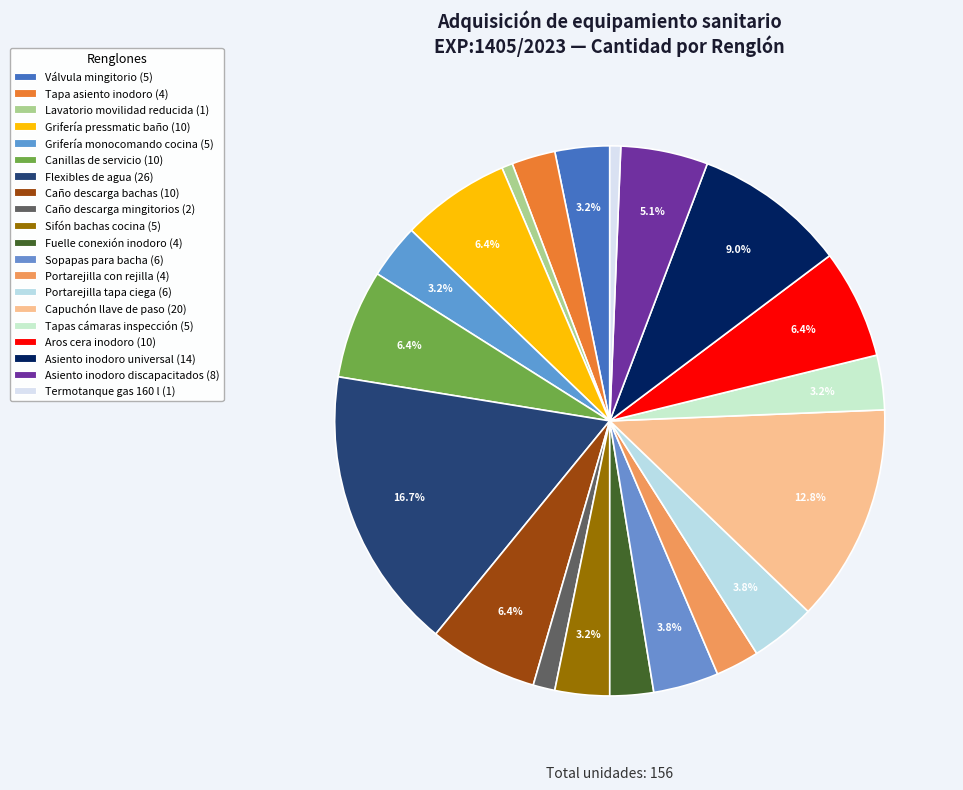

How many slices are in this pie chart?

20